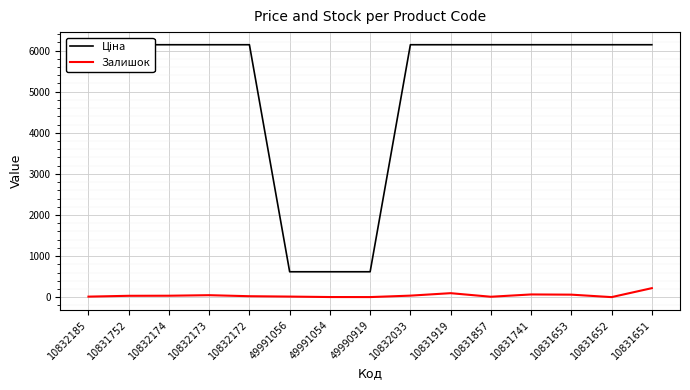

What is the sum of the Залишок values at 10831857 and 10832172?

35